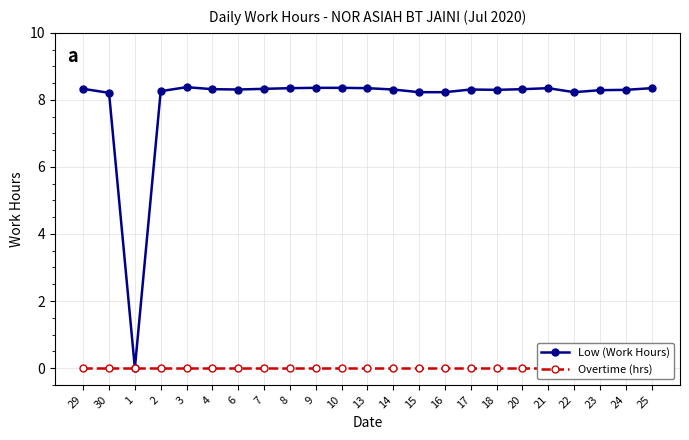

At which category is the sum across all series the highest?

3